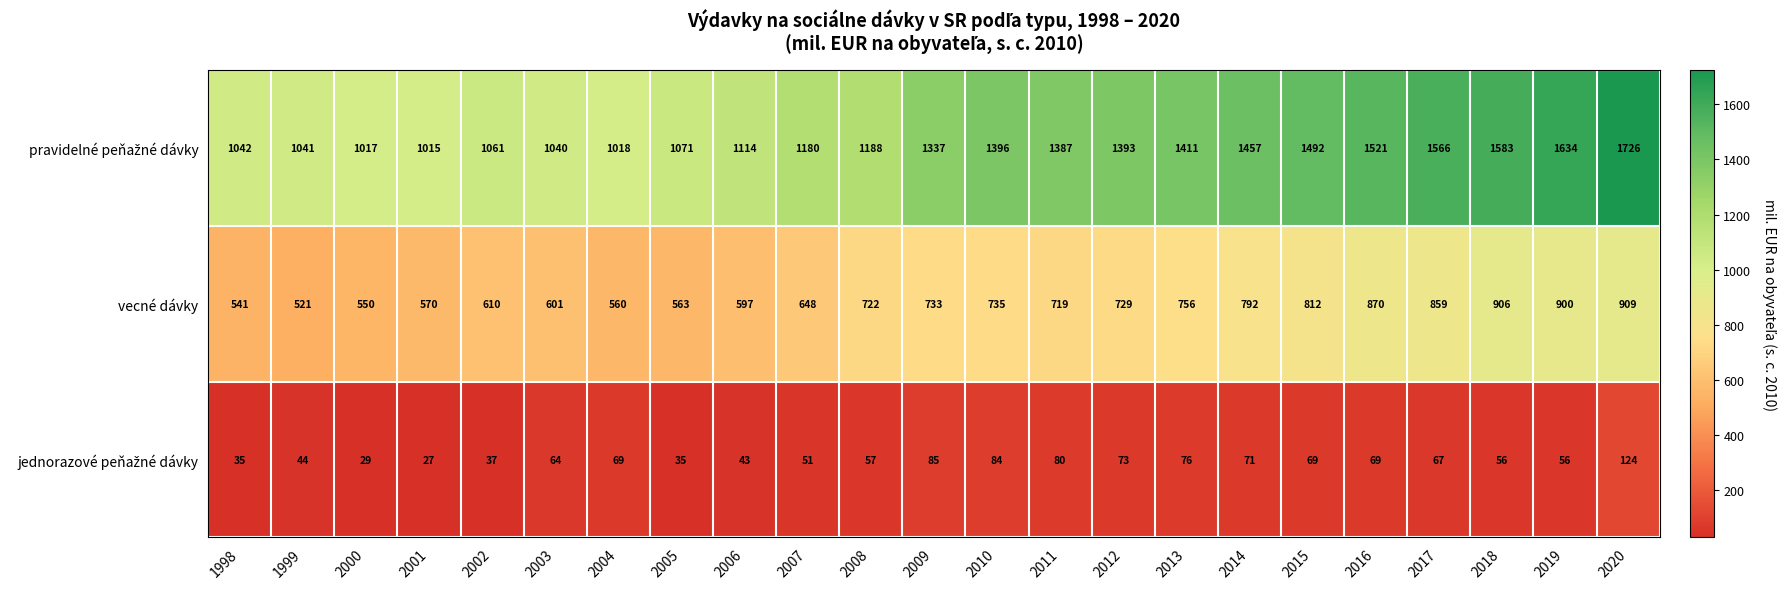

What is the average value of the vecné dávky series?

704